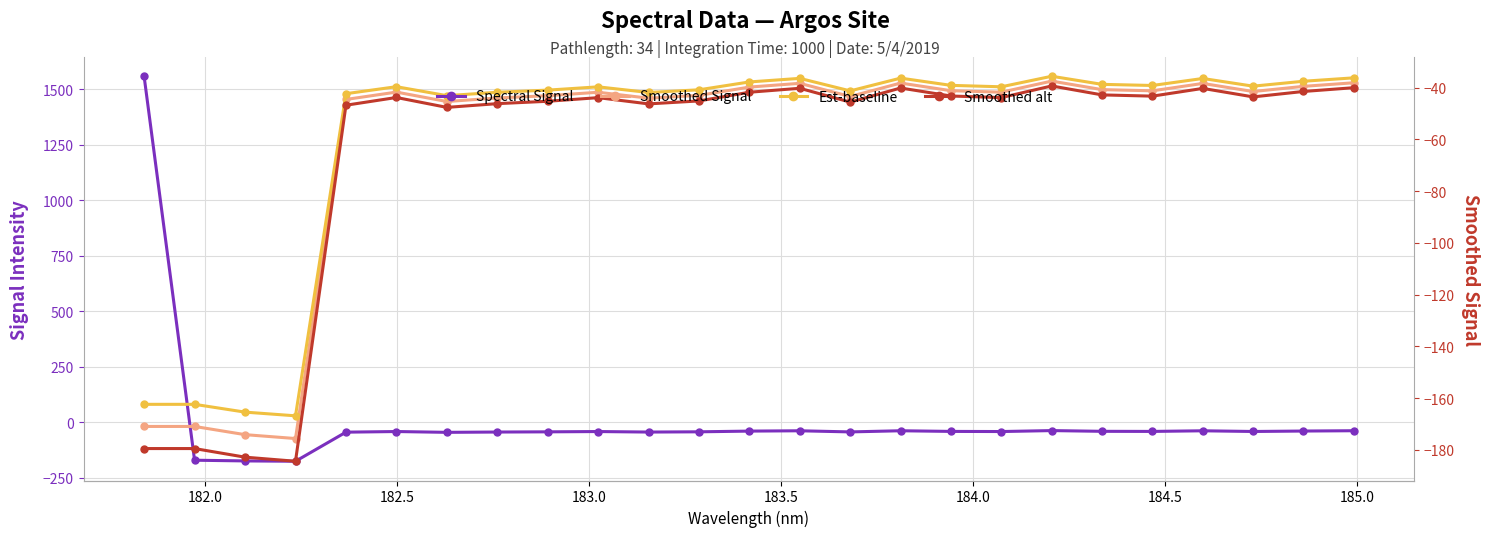

At how many categories does at least one series exceed 154?

1